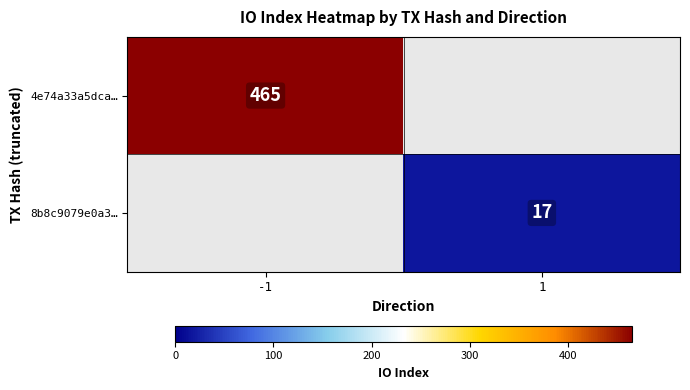

The value of 4e74a33a5dca… at -1 is 465. True or false?

True